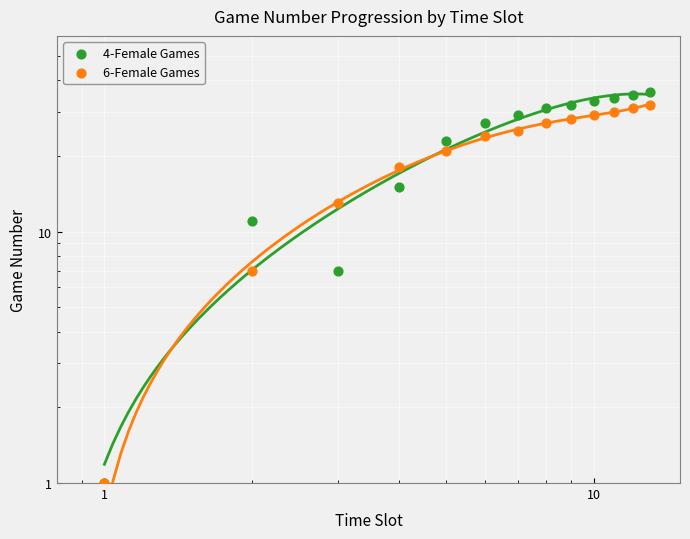

What is the total value across all series at 10?

62